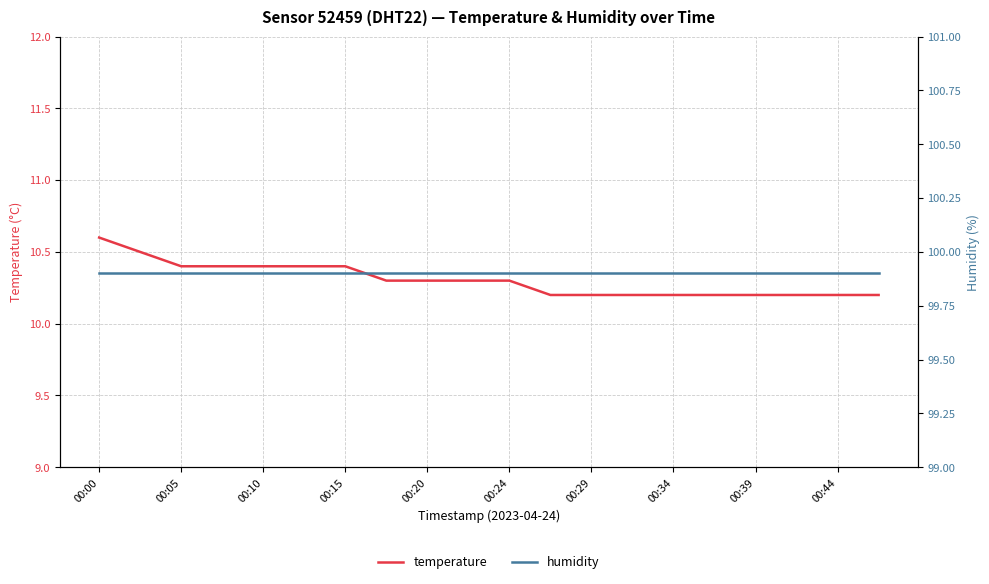

How many lines are shown in the chart?

2